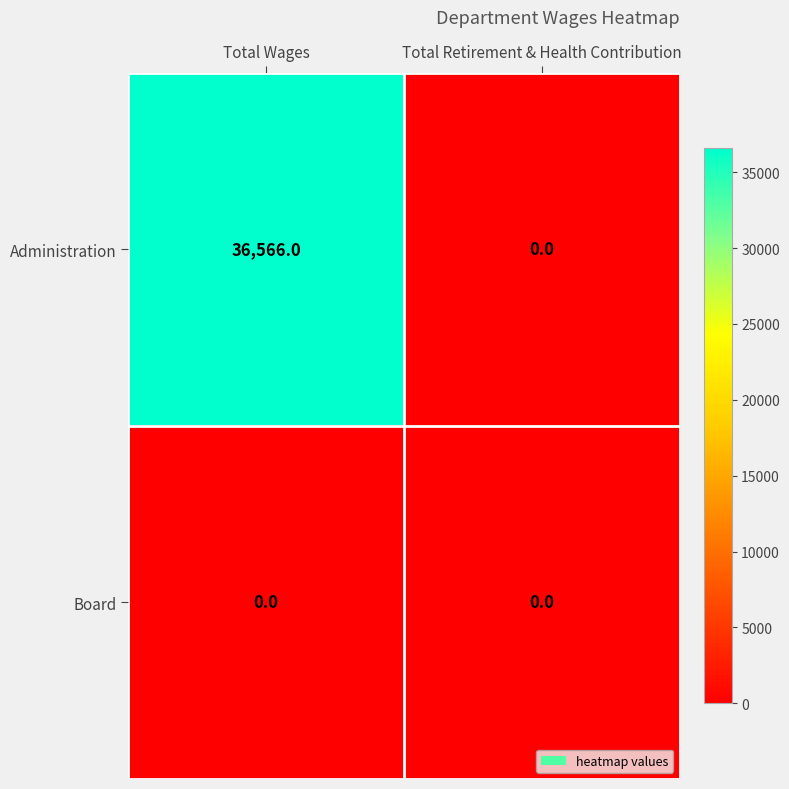

Count the number of data series in this chart.

2